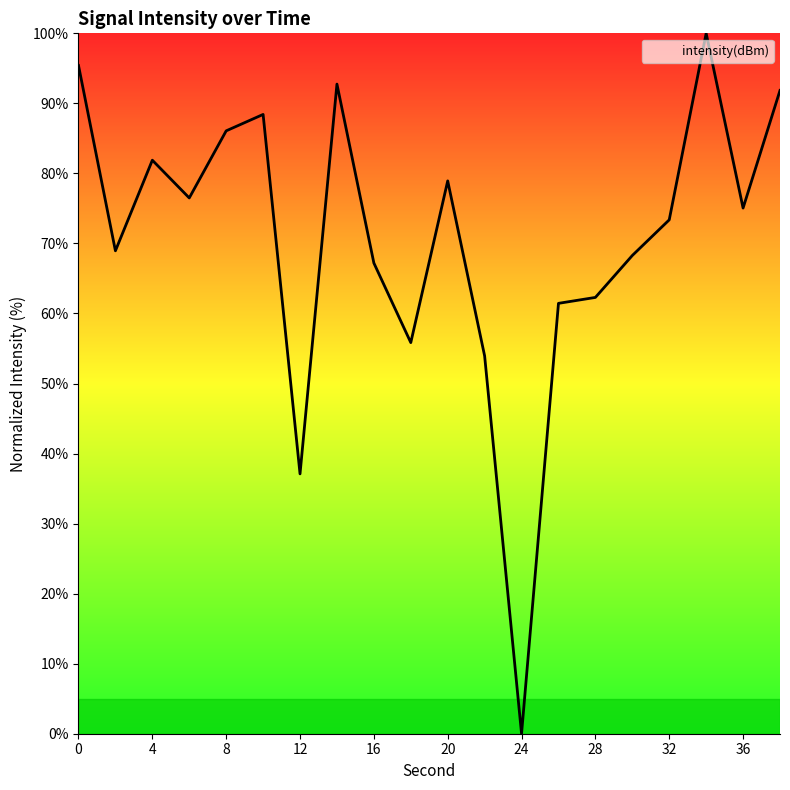

How many interior local valleys (lower than both neighbors) does the data have?

6